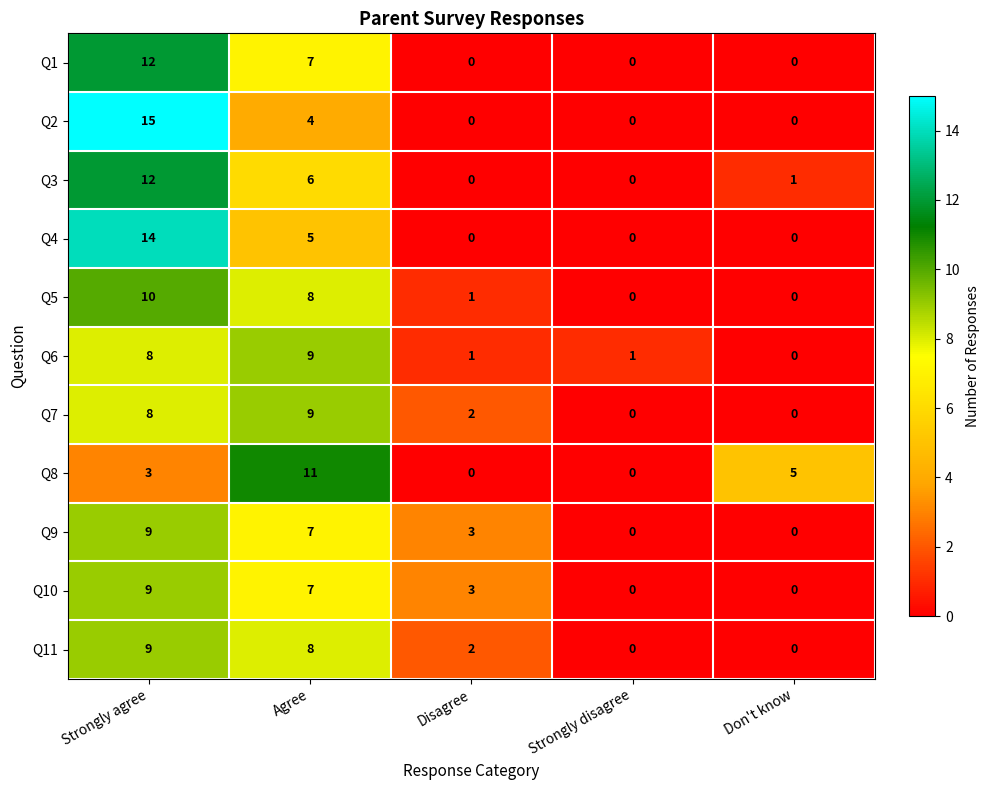

What is the difference between the second highest and minimum values in the Q11 series?

8